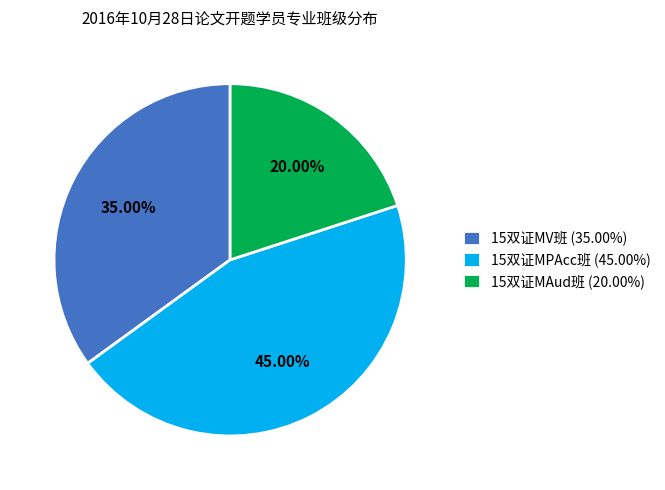

True or false: 15双证MPAcc班 accounts for 45% of the total.

True